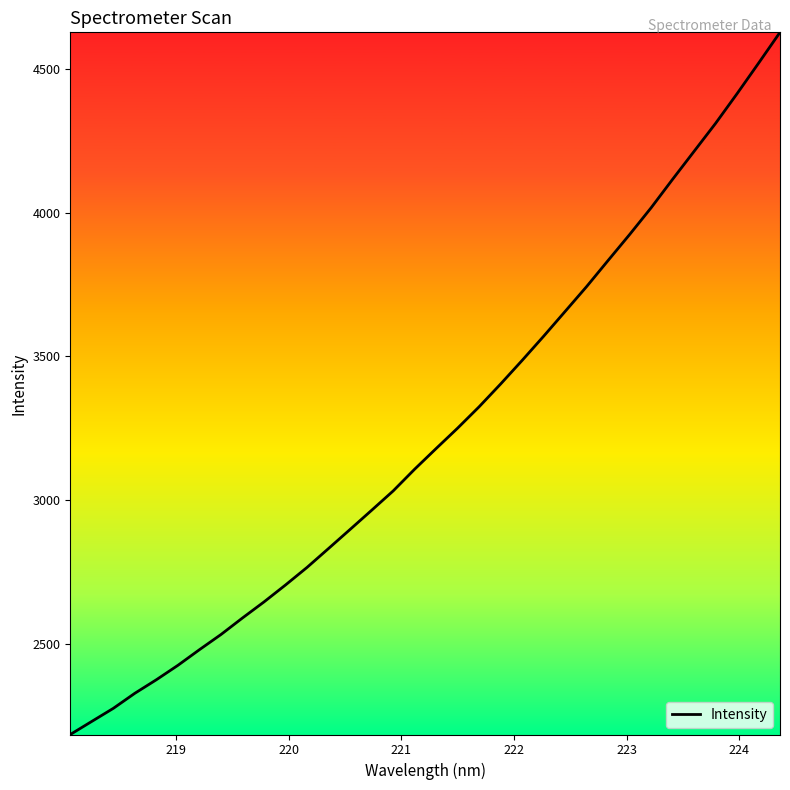

What is the maximum value shown in the chart?

4626.5